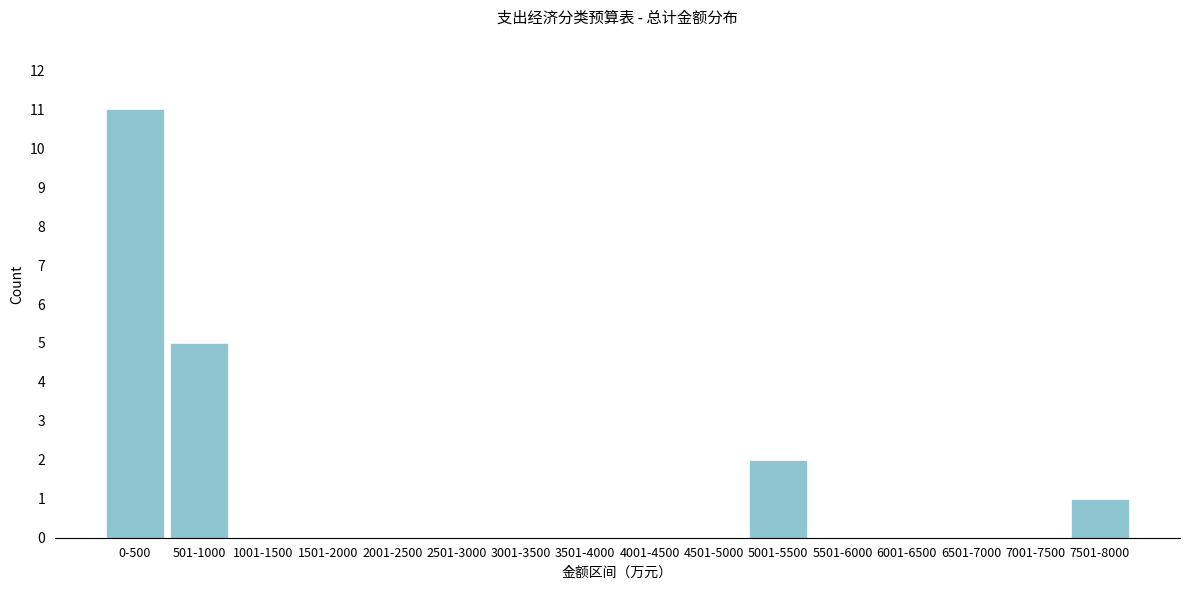

Reading left to right, transcribe all the data shown in this chart.

0-500=11	501-1000=5	1001-1500=0	1501-2000=0	2001-2500=0	2501-3000=0	3001-3500=0	3501-4000=0	4001-4500=0	4501-5000=0	5001-5500=2	5501-6000=0	6001-6500=0	6501-7000=0	7001-7500=0	7501-8000=1